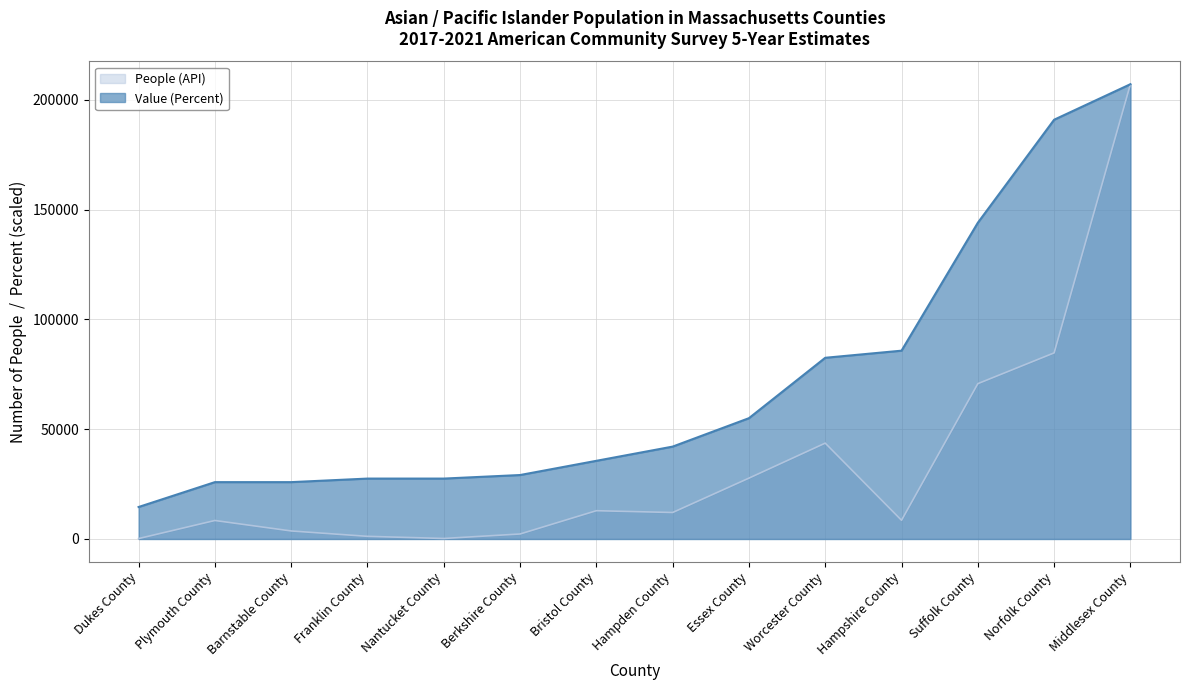

At which label does People (API) reach its peak?

Middlesex County